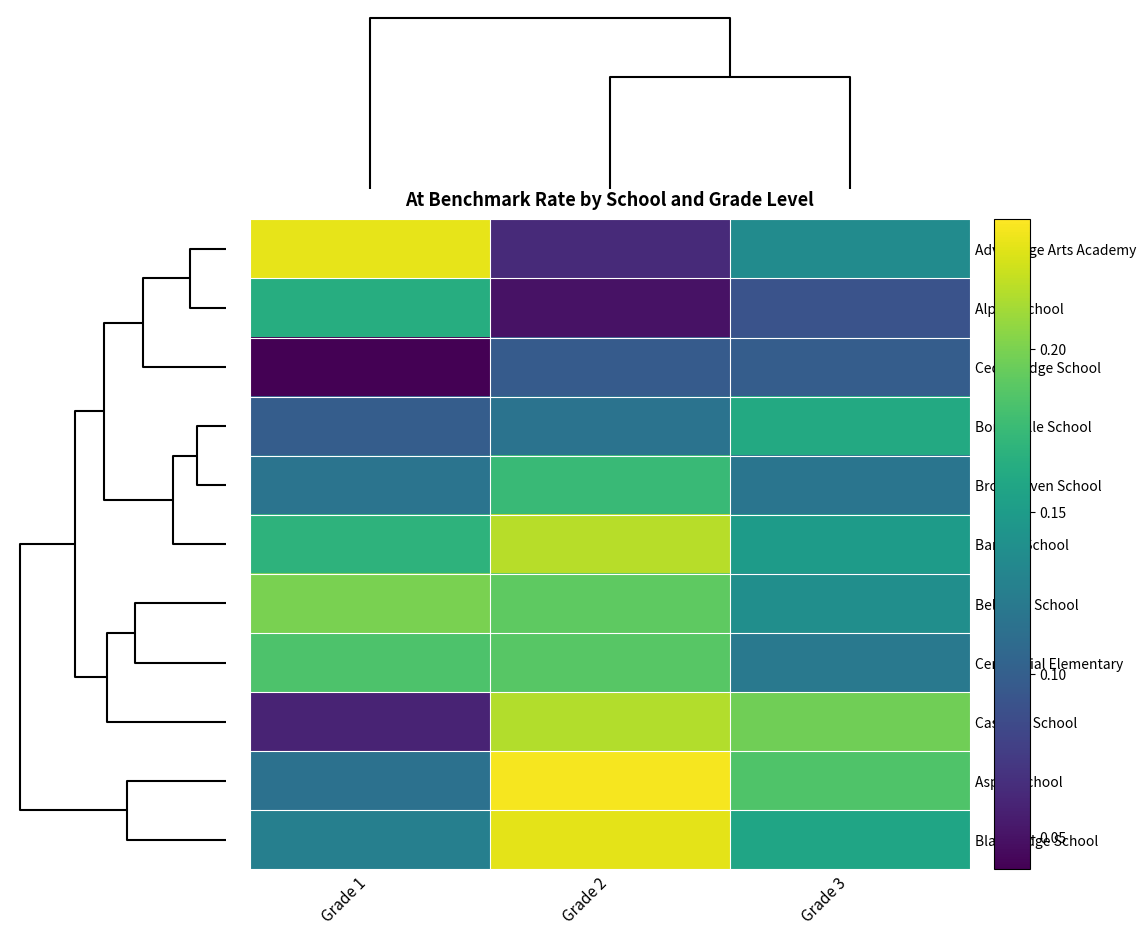

What is the maximum value shown in the chart?

0.2